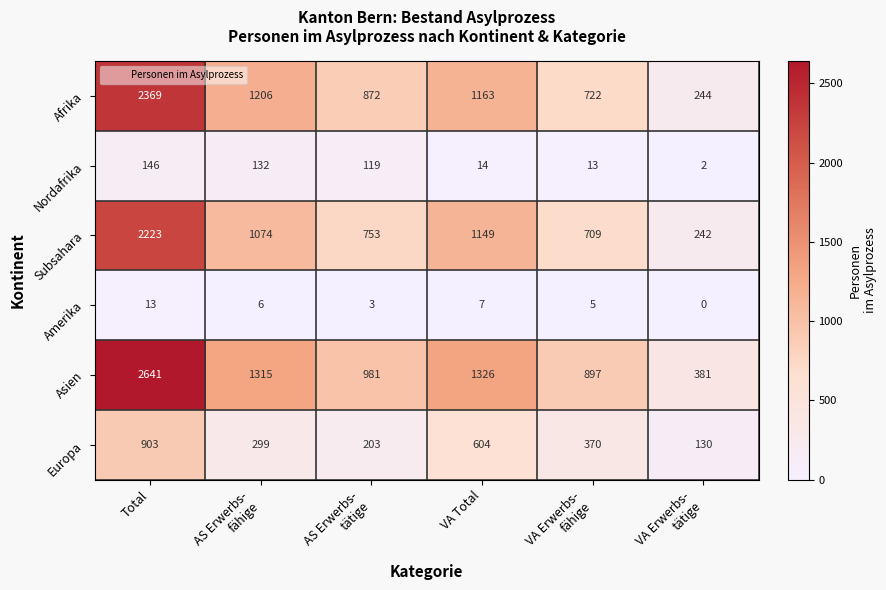

Which series has the largest total across all categories?

Asien